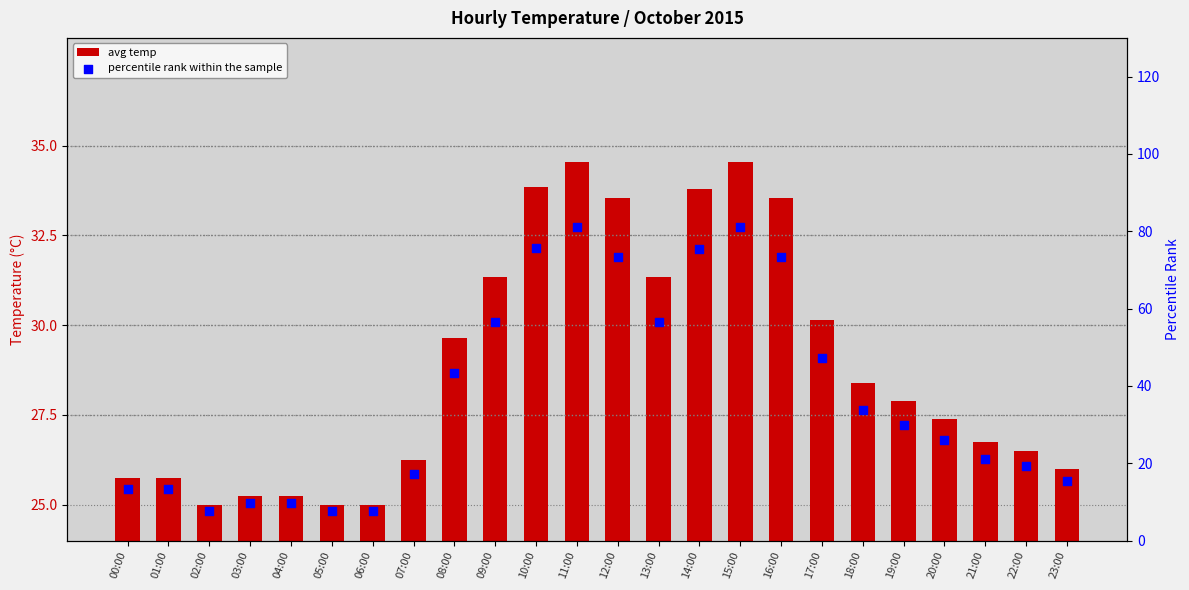

What are all the series names shown in the legend?

avg temp, percentile rank within the sample